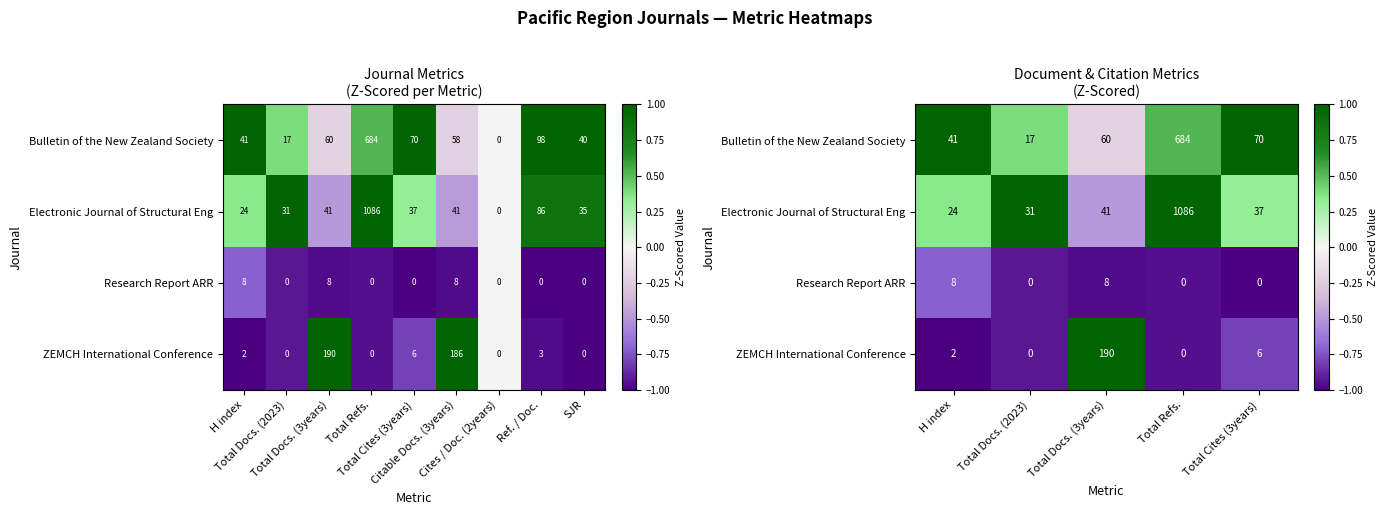

The Bulletin of the New Zealand Society series shows 1.0 at H index. True or false?

True